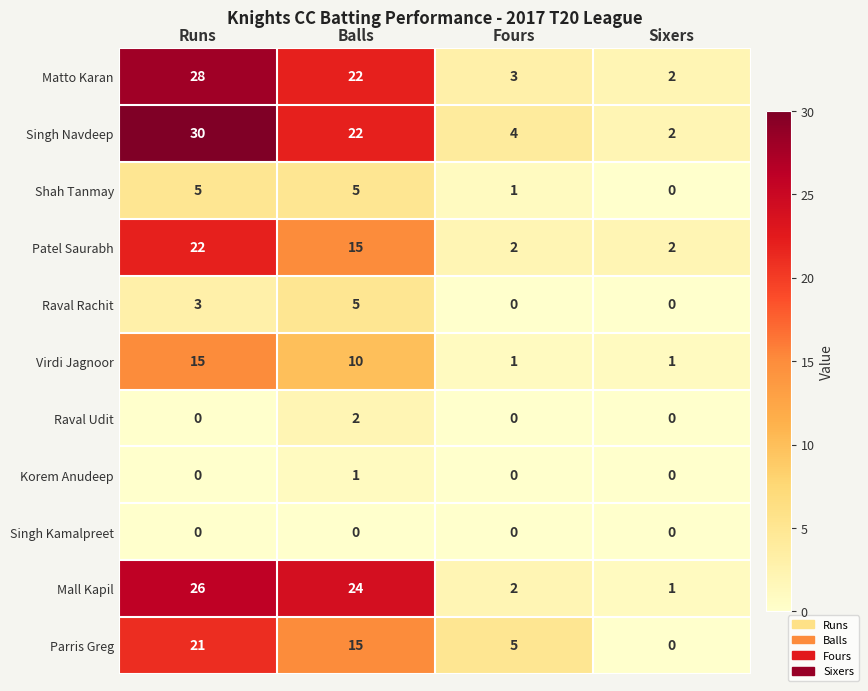

Which series has the widest spread of values?

Singh Navdeep